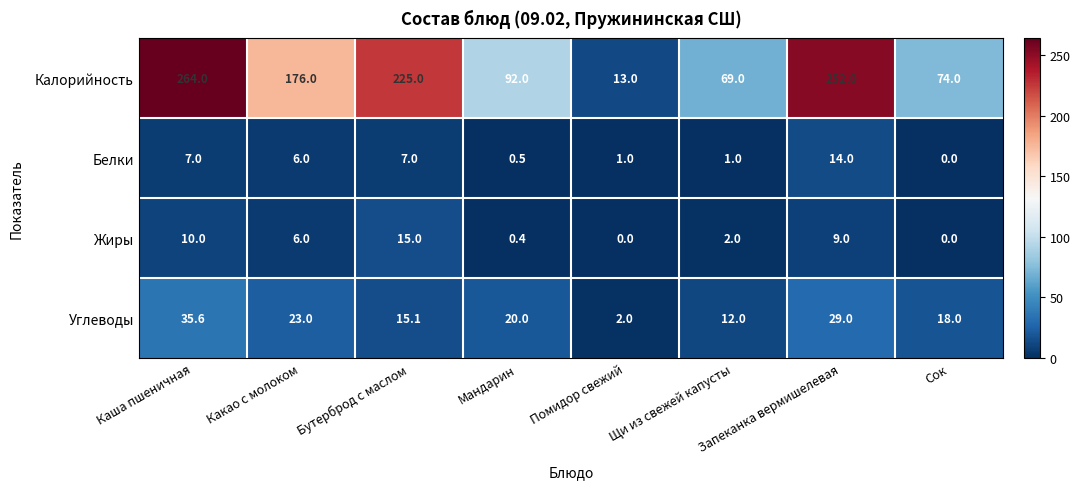

Rank the series by their maximum value, from lowest to highest.

Белки, Жиры, Углеводы, Калорийность